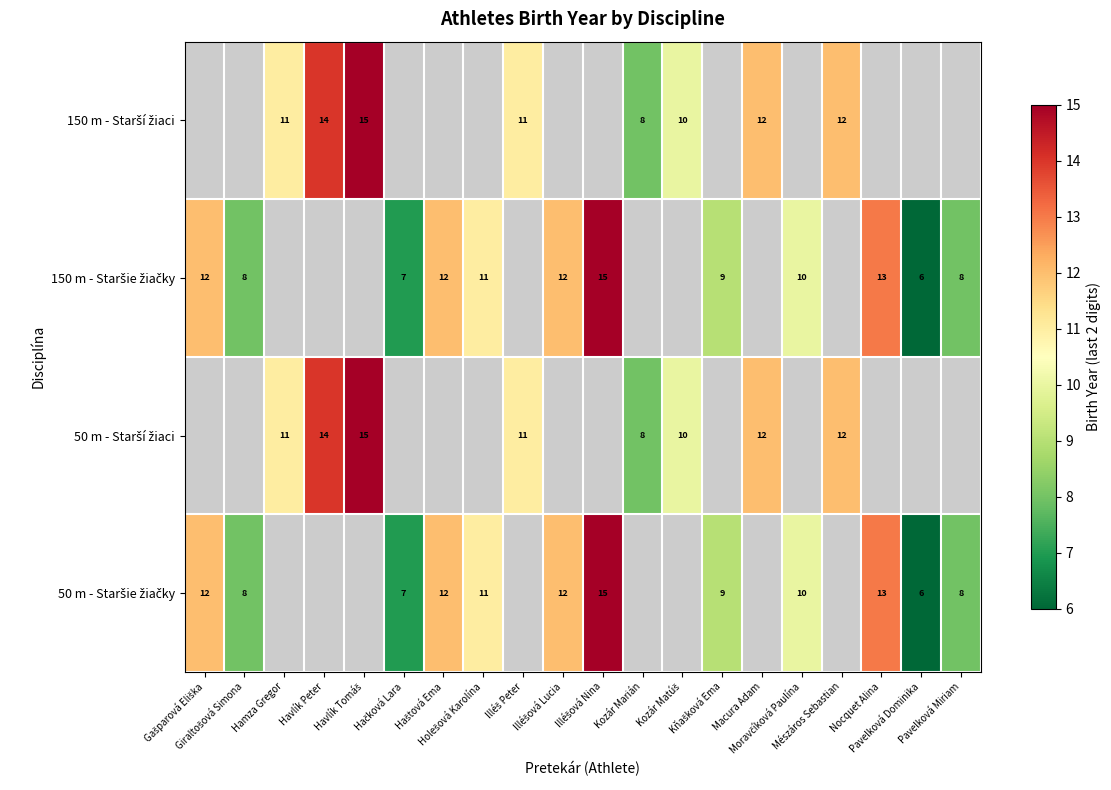

Which series has the widest spread of values?

150 m - Staršie žiačky